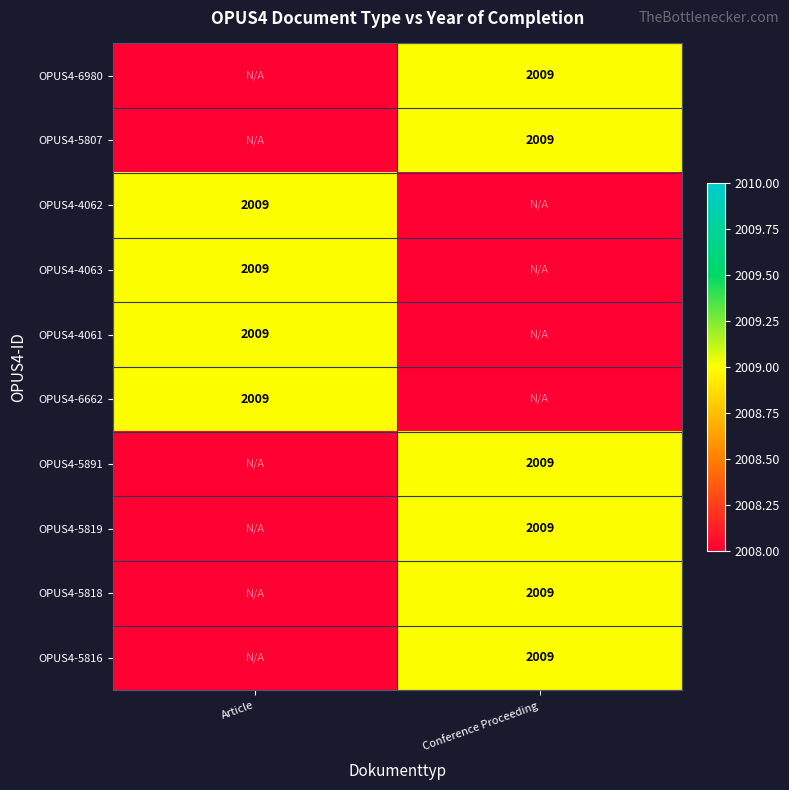

Rank the series by their maximum value, from highest to lowest.

OPUS4-6980, OPUS4-5807, OPUS4-4062, OPUS4-4063, OPUS4-4061, OPUS4-6662, OPUS4-5891, OPUS4-5819, OPUS4-5818, OPUS4-5816